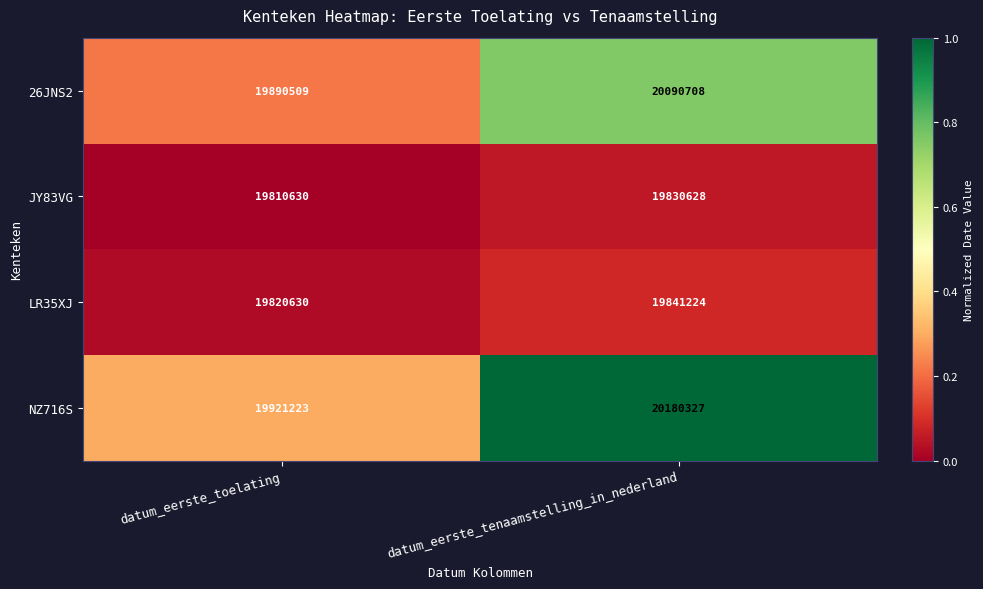

Reading left to right, what are all the values shown in this chart?

26JNS2: 19890509	20090708
JY83VG: 19810630	19830628
LR35XJ: 19820630	19841224
NZ716S: 19921223	20180327